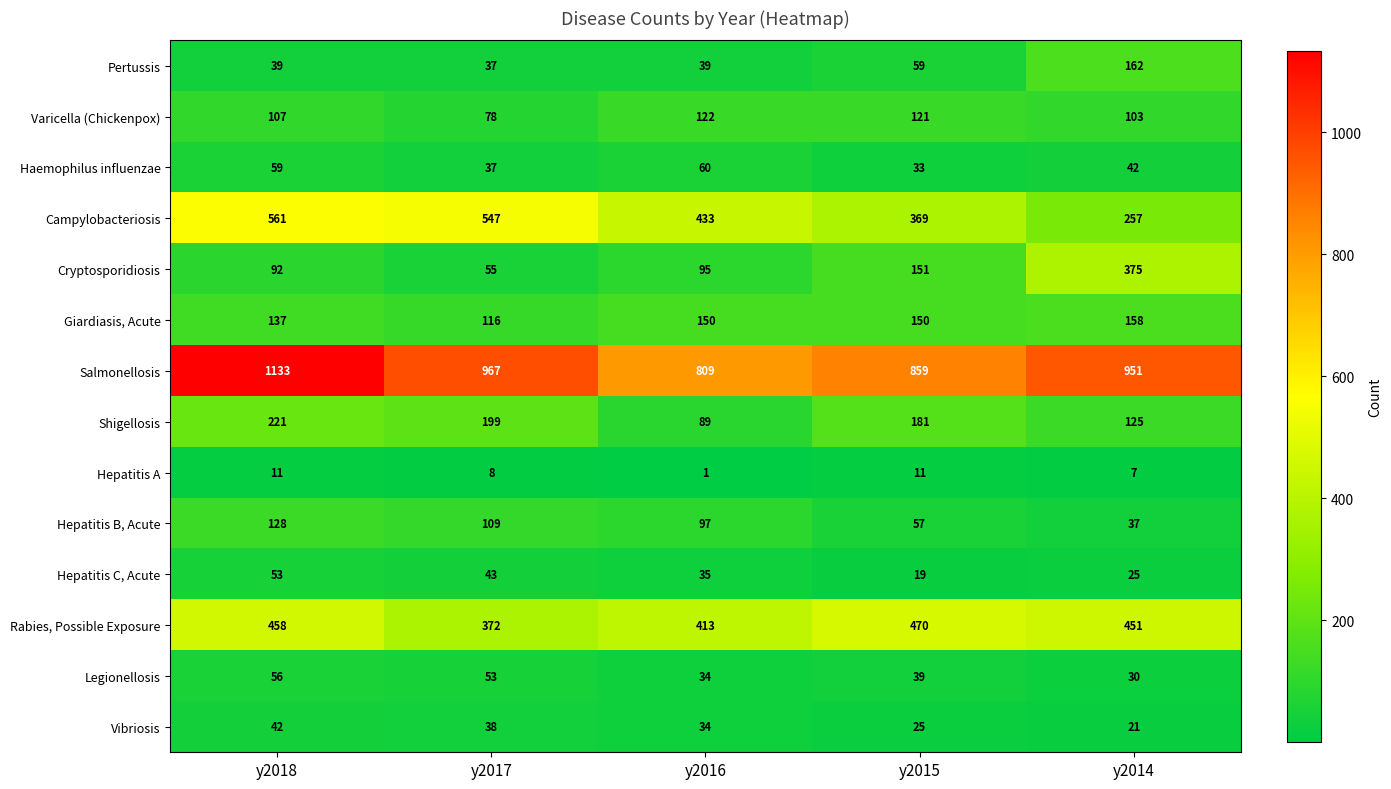

Rank the series at y2018 from lowest to highest value.

Hepatitis A, Pertussis, Vibriosis, Hepatitis C, Acute, Legionellosis, Haemophilus influenzae, Cryptosporidiosis, Varicella (Chickenpox), Hepatitis B, Acute, Giardiasis, Acute, Shigellosis, Rabies, Possible Exposure, Campylobacteriosis, Salmonellosis